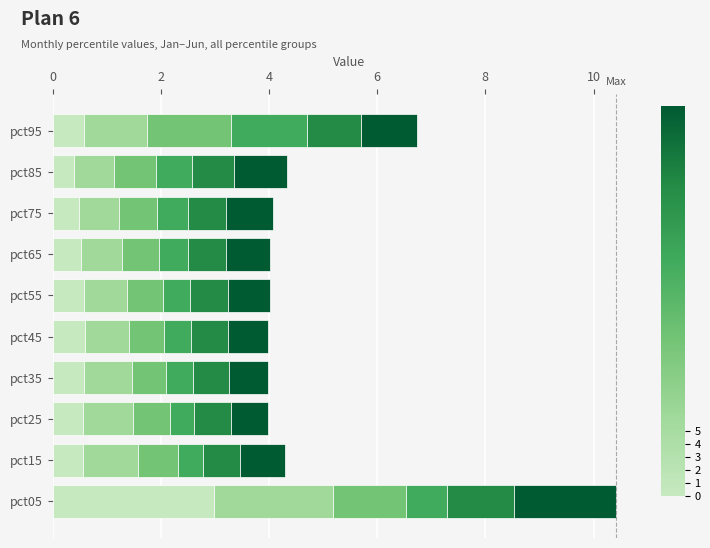

At which category is the sum across all series the highest?

pct05